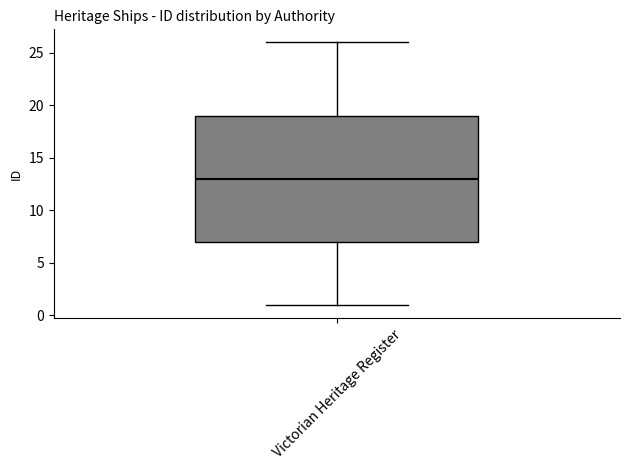

Read this box plot against the y-axis: the position of the median line, the range covered by the box, and the ends of both whiskers. The values are not printed on the chart, so give them approximately, as read against the axis.

median 13, box 7 to 19, whiskers 1 to 26